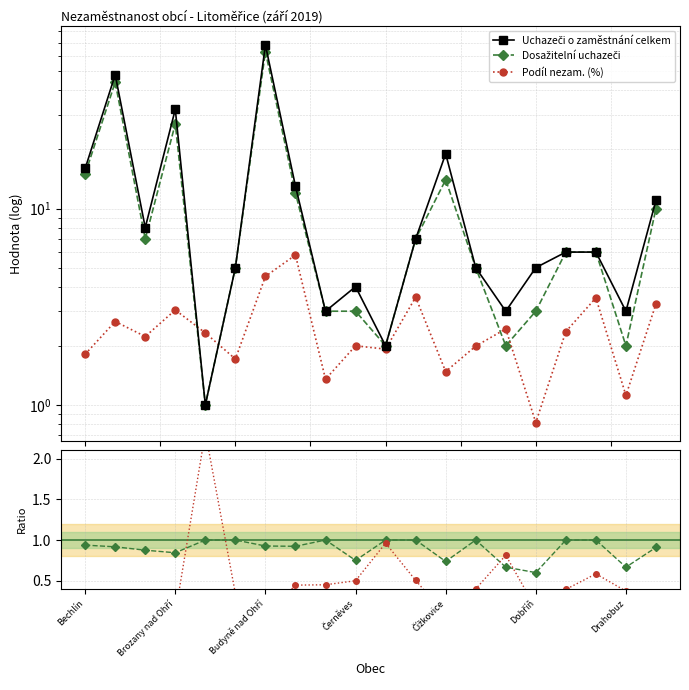

How many times do Uchazeči o zaměstnání celkem and Podíl nezam. (%) / Uchazeči o zaměstnání celkem cross each other?

2